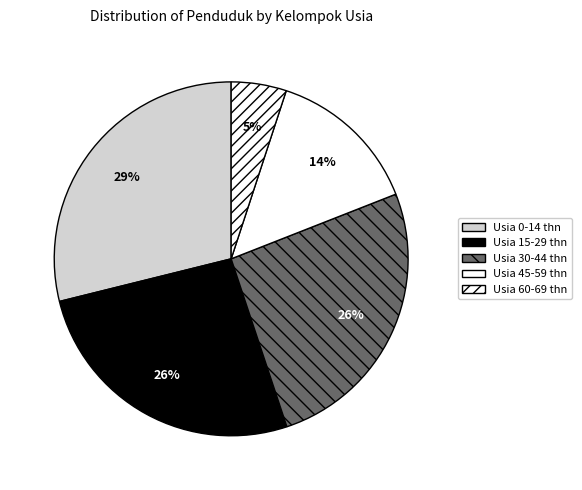

Which category has the biggest portion of the pie?

Usia 0-14 thn